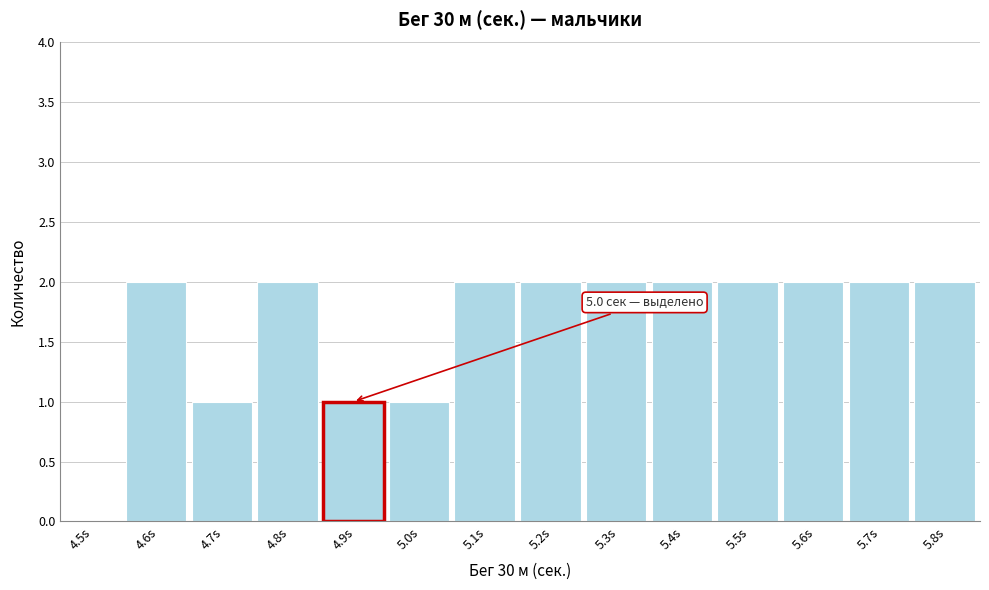

Reading right to left, list all the values displayed in this chart.

5.8s=2	5.7s=2	5.6s=2	5.5s=2	5.4s=2	5.3s=2	5.2s=2	5.1s=2	5.0s=1	4.9s=1	4.8s=2	4.7s=1	4.6s=2	4.5s=0